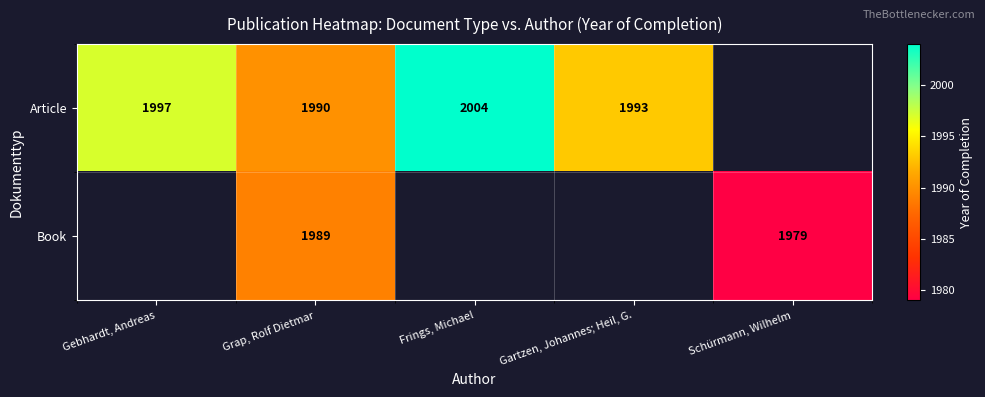

What is the maximum value shown in the chart?

2004.0